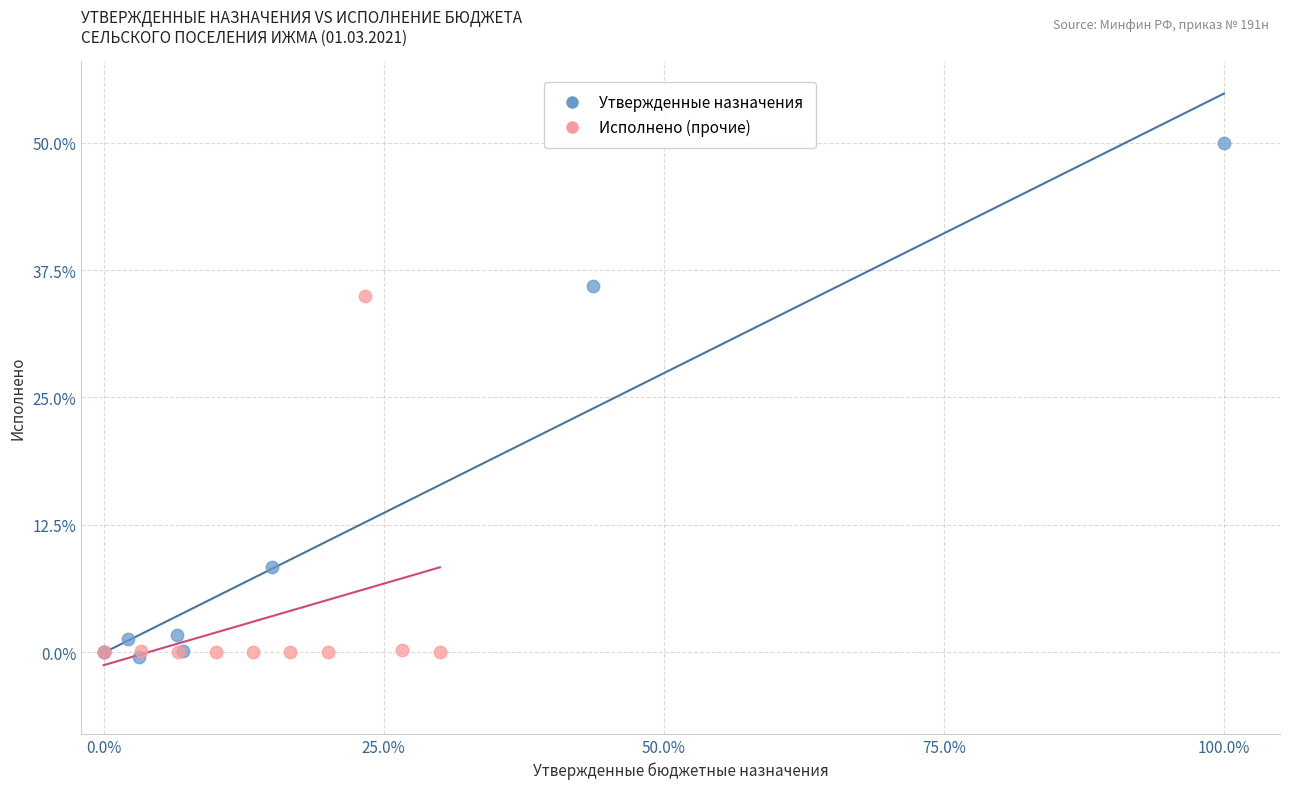

Which series reaches the maximum Y coordinate?

Утвержденные назначения